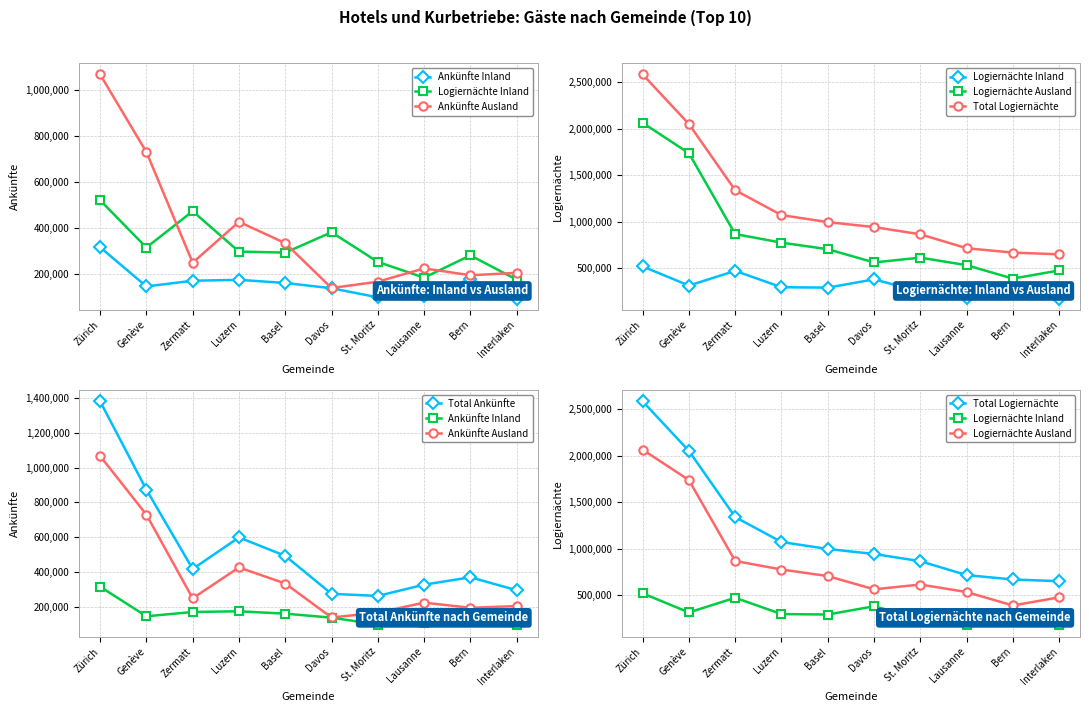

Between St. Moritz and Zermatt, which is larger?

Zermatt